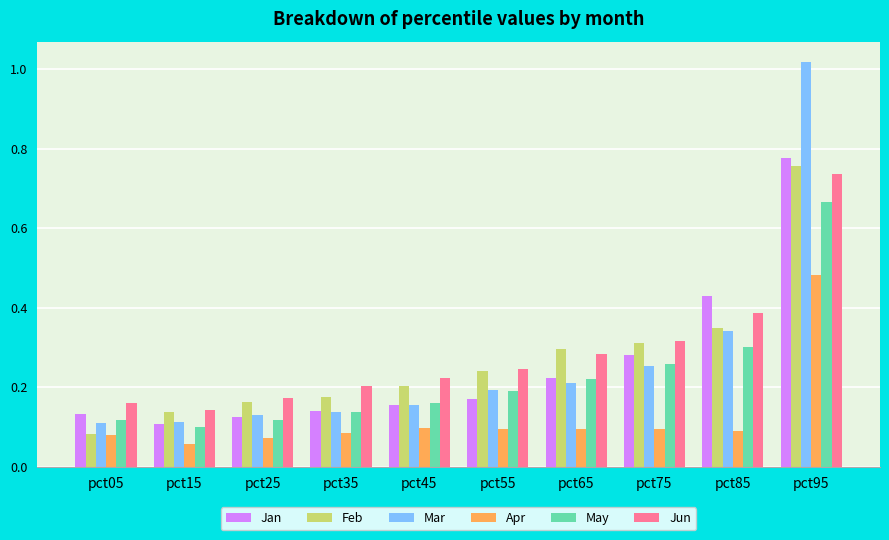

Which series has the largest range (max minus min)?

Mar